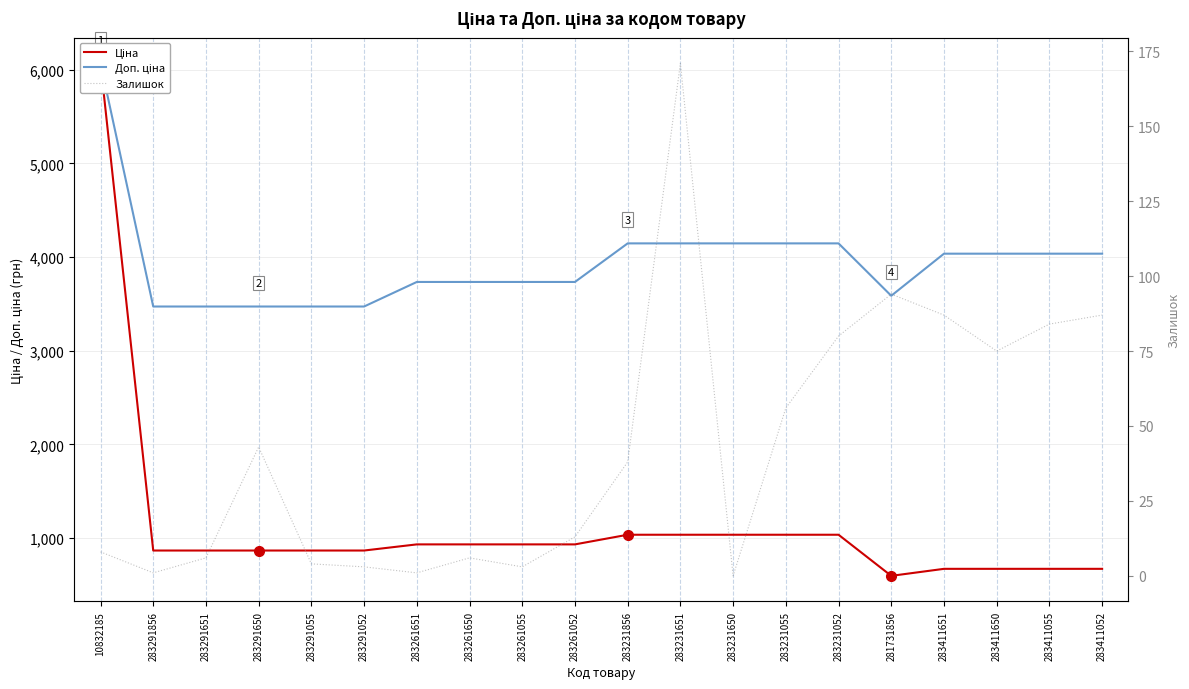

Which category has the highest value in the Залишок series?

283231651